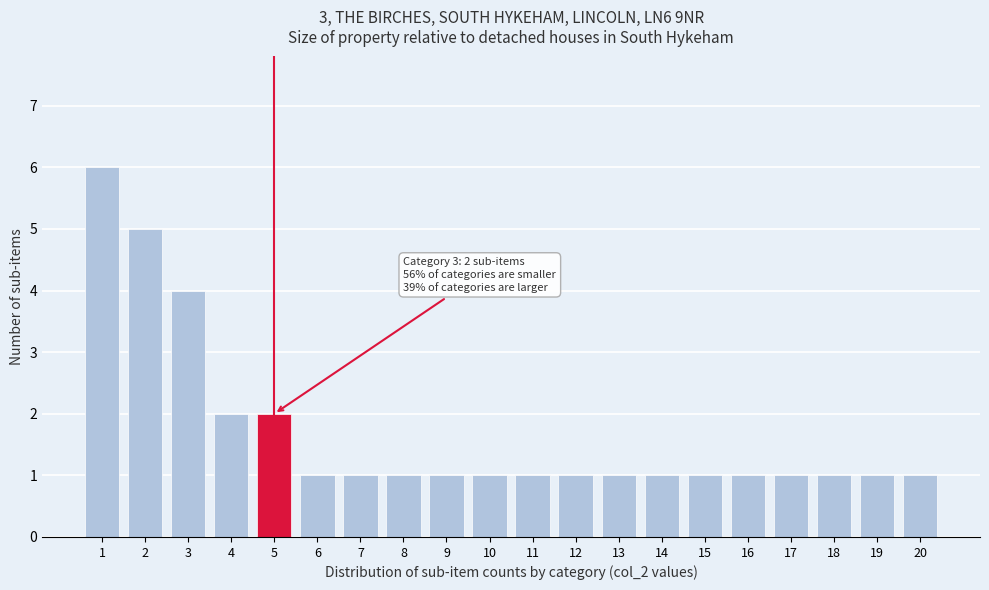

Which range on the x-axis has the tallest bar?

0.5 to 1.5